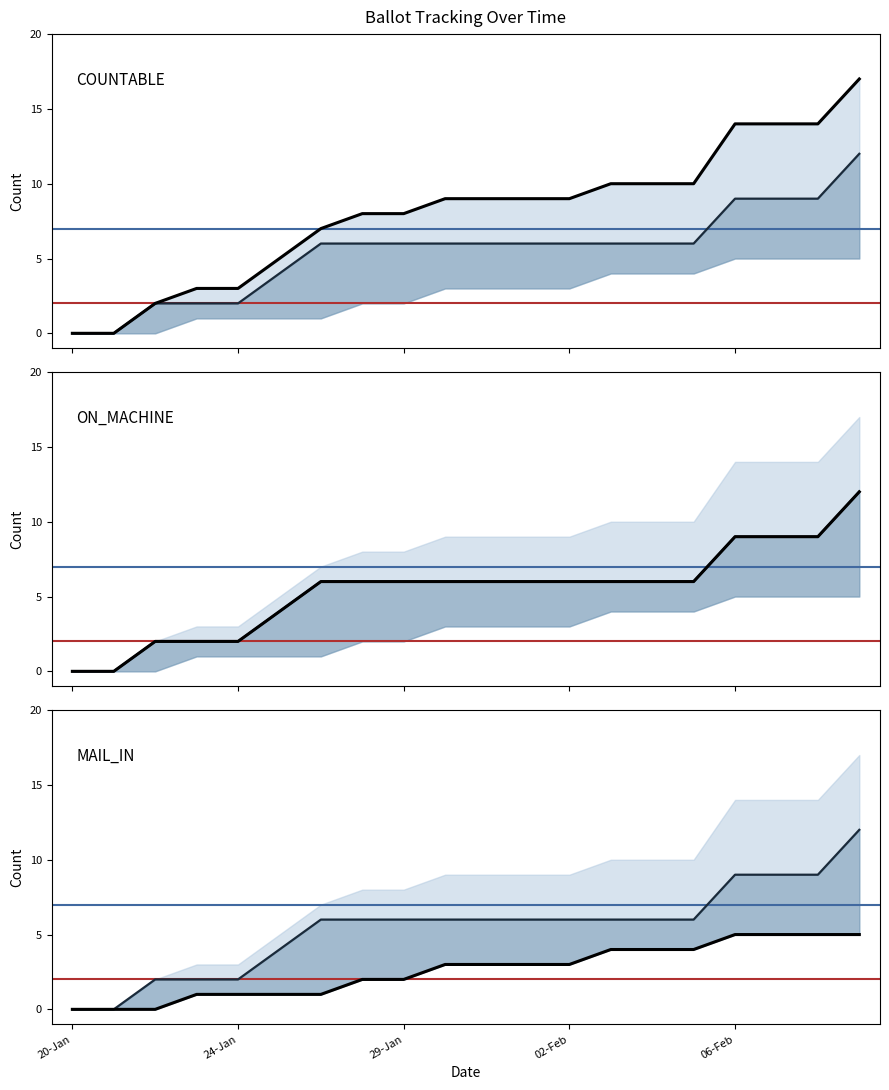

How many series are shown in this chart?

3